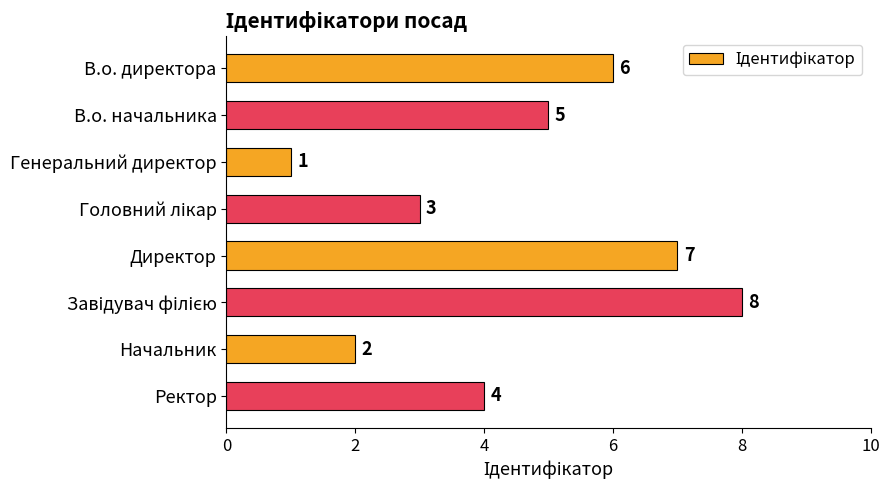

How many bars are there in total?

8